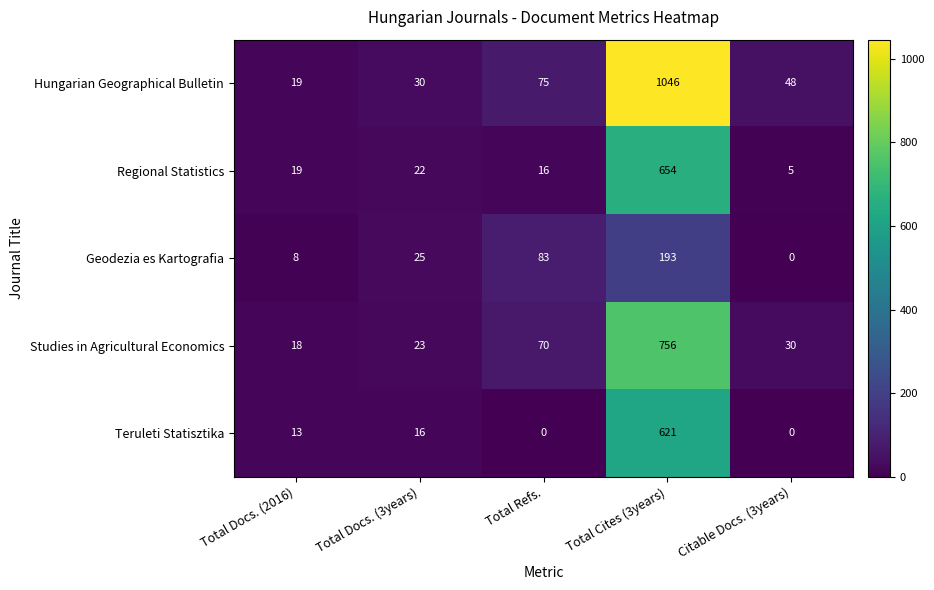

How many values in the Regional Statistics series are below 19?

2